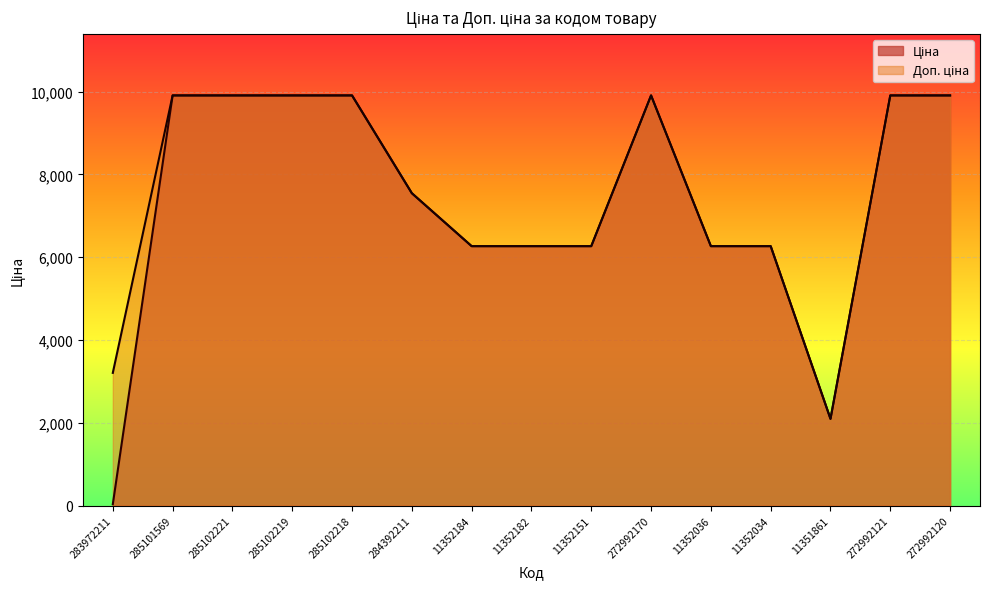

What are all the series names shown in the legend?

Ціна, Доп. ціна